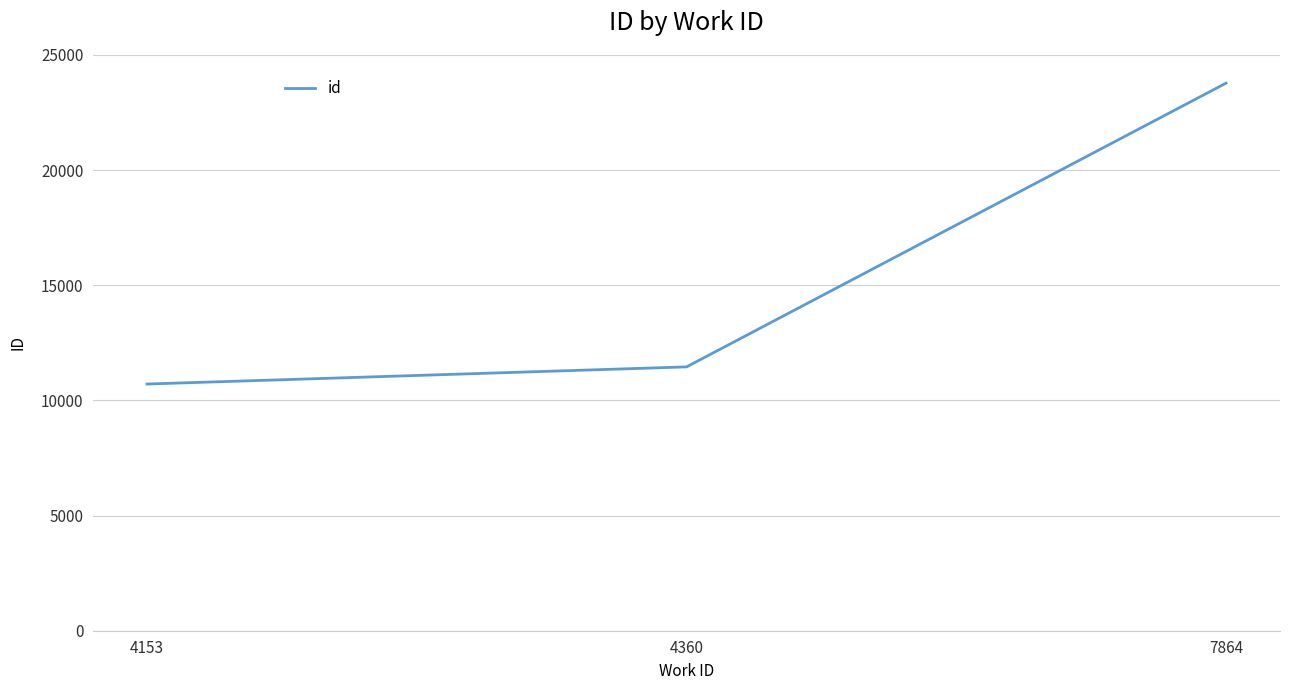

True or false: the data shows 7052 at 4153.

False